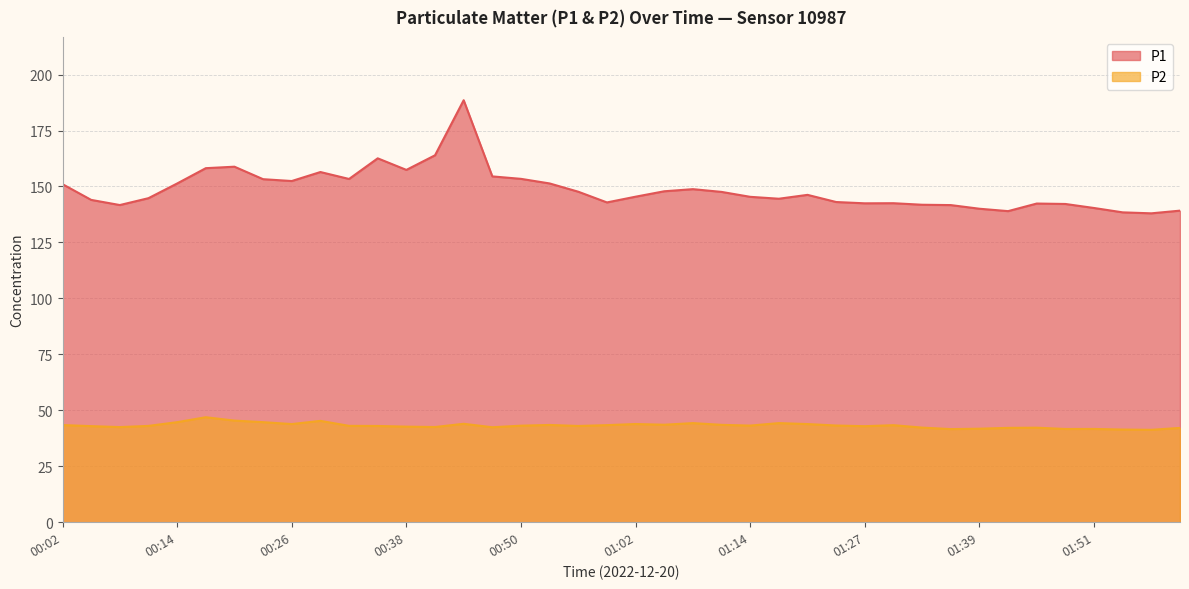

Between 00:26 and 00:29, which series saw the biggest shift?

P1